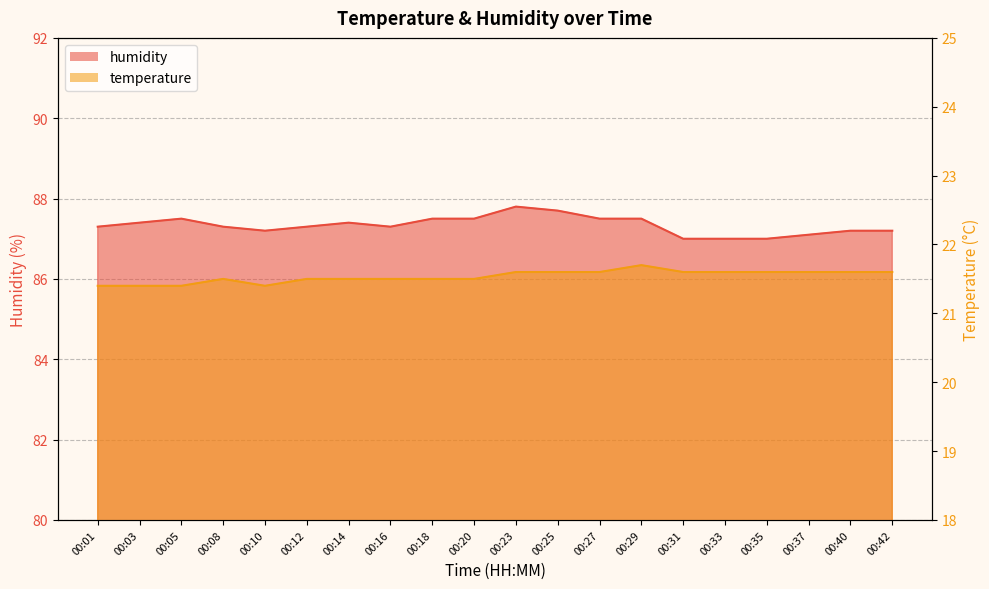

True or false: temperature has more than 2 interior local peaks.

False